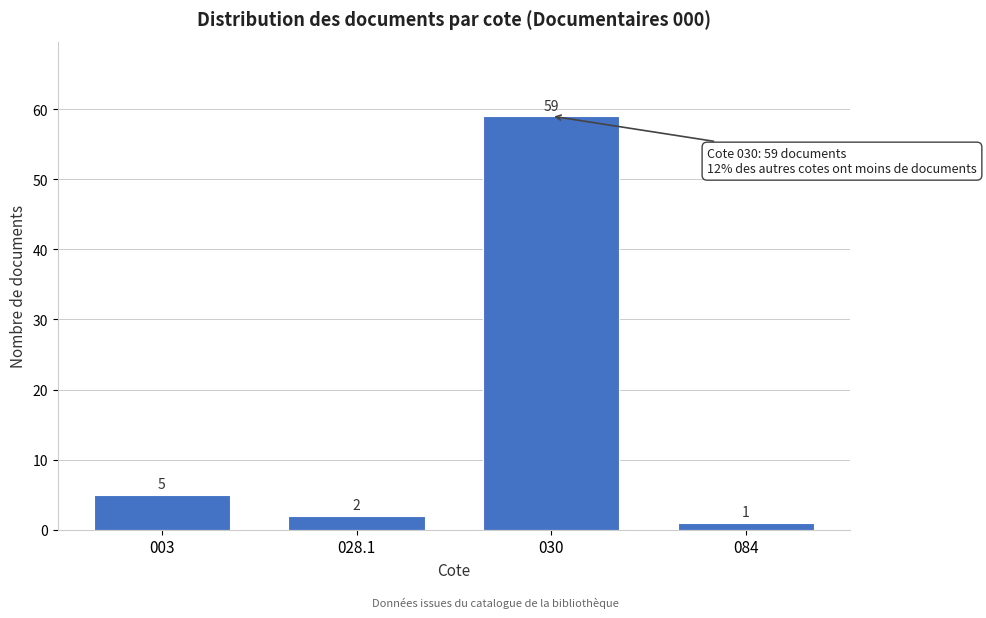

Reading left to right, transcribe all the data shown in this chart.

5	2	59	1